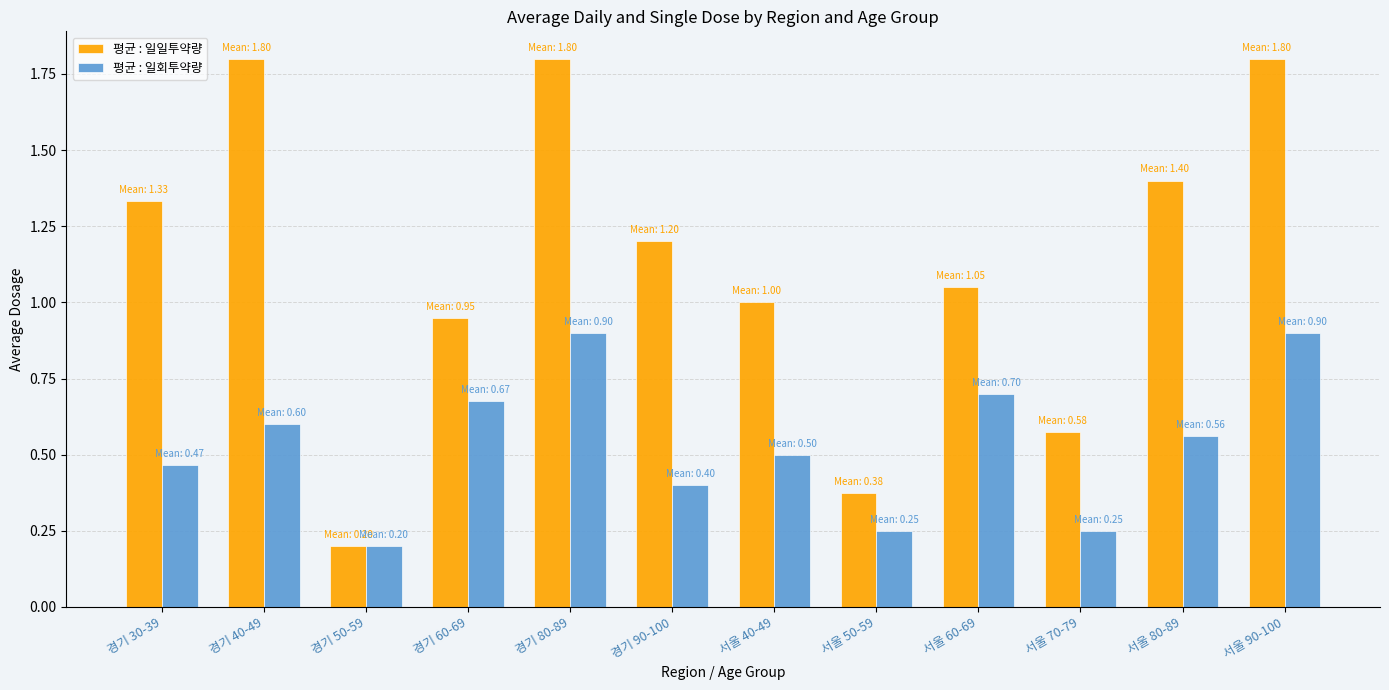

What is the sum of the 평균 : 일회투약량 values at 경기 50-59 and 서울 80-89?

0.8